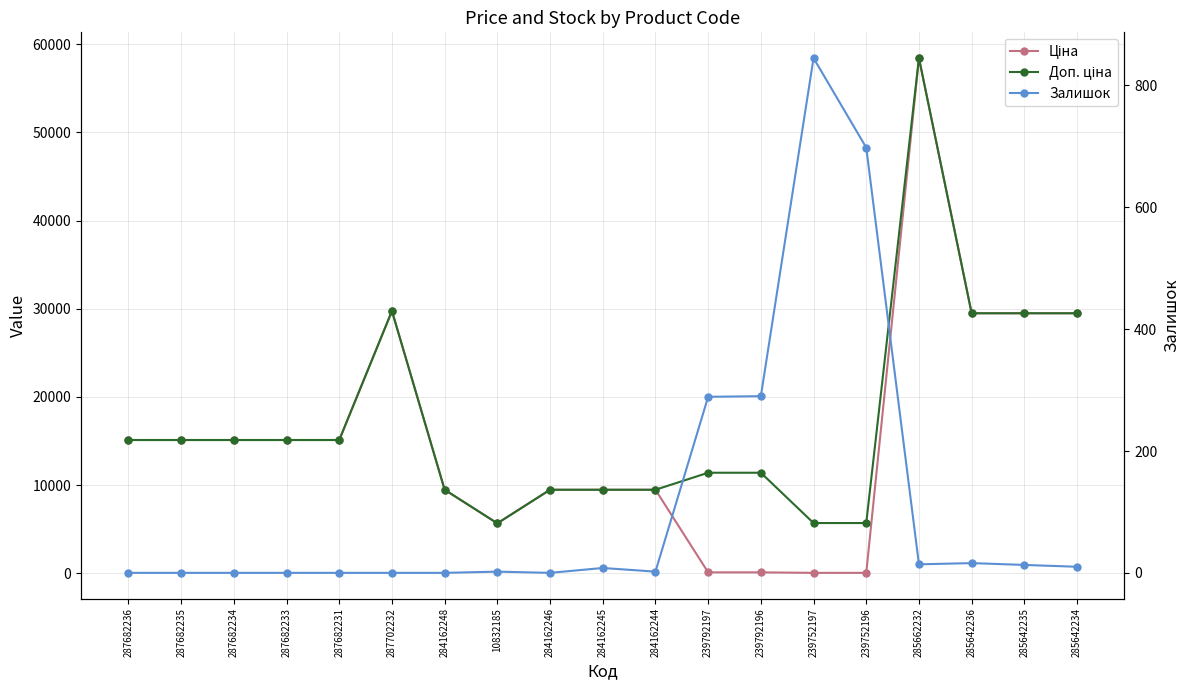

At which label does Залишок reach its minimum?

287682236